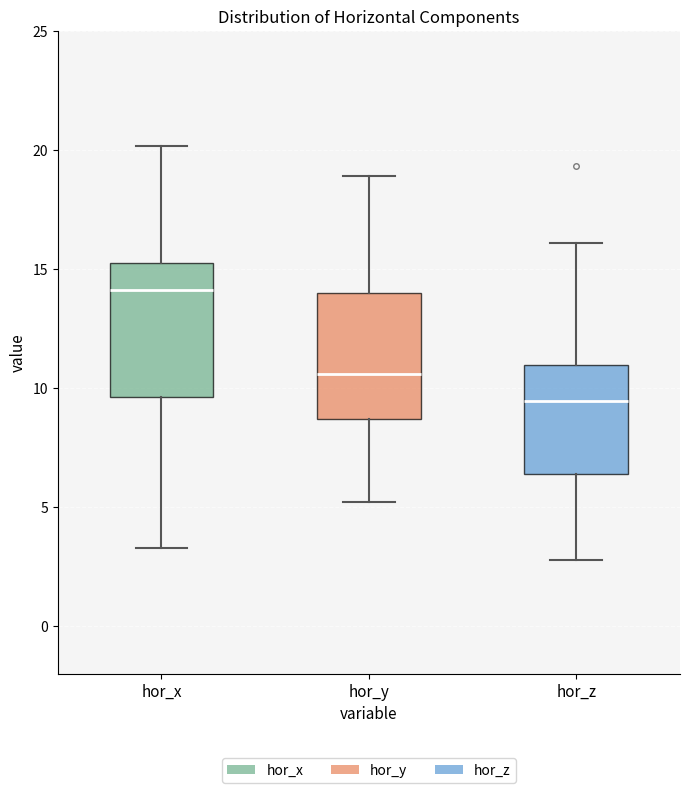

Where does the upper whisker of the box for hor_x end on the y-axis? The values are not printed on the chart, so give them approximately, as read against the axis.

20.0